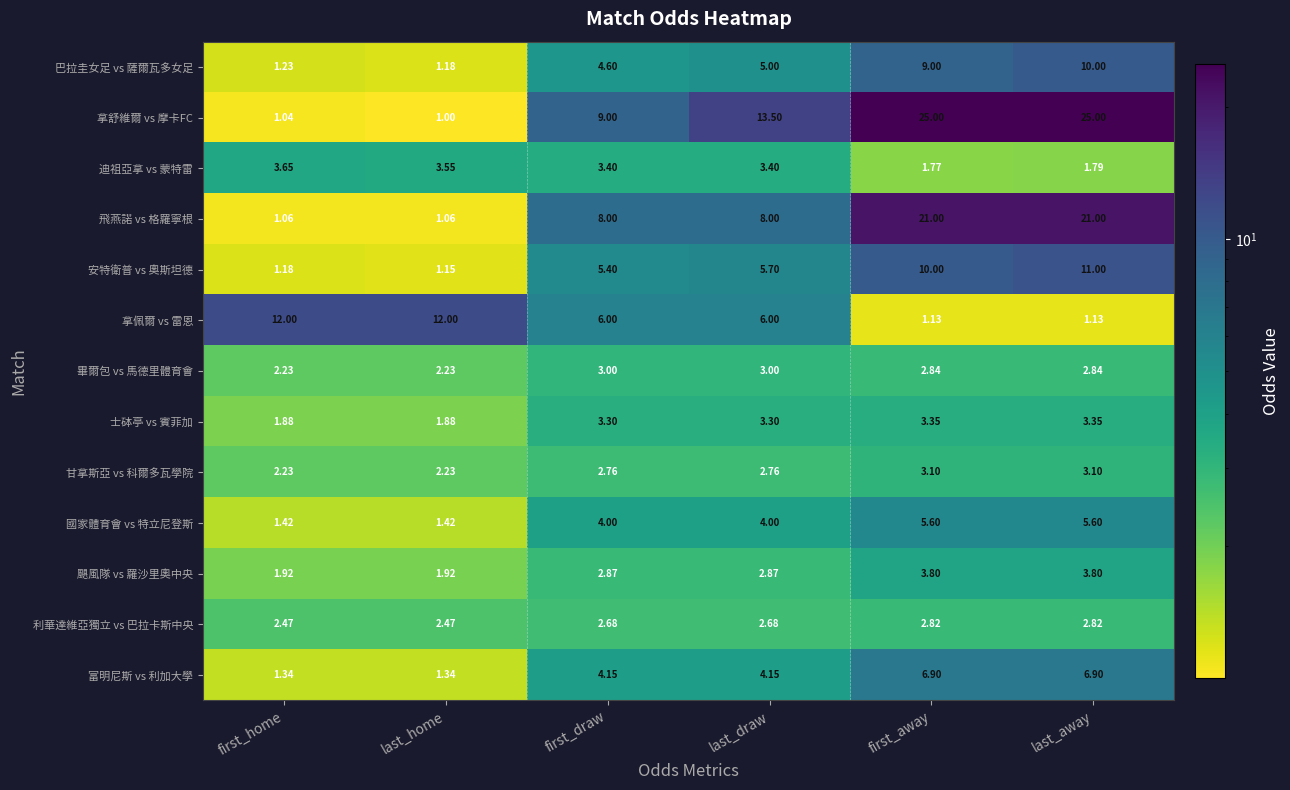

Rank the series by their maximum value, from highest to lowest.

拿舒維爾 vs 摩卡FC, 飛燕諾 vs 格羅寧根, 拿佩爾 vs 雷恩, 安特衛普 vs 奧斯坦德, 巴拉圭女足 vs 薩爾瓦多女足, 富明尼斯 vs 利加大學, 國家體育會 vs 特立尼登斯, 颶風隊 vs 羅沙里奧中央, 迪祖亞拿 vs 蒙特雷, 士砵亭 vs 賓菲加, 甘拿斯亞 vs 科爾多瓦學院, 畢爾包 vs 馬德里體育會, 利華達維亞獨立 vs 巴拉卡斯中央